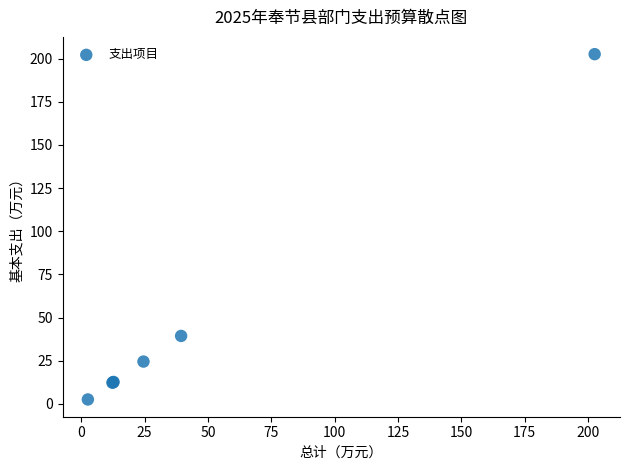

What Y value in the scatter plot is closest to 102?

39.4